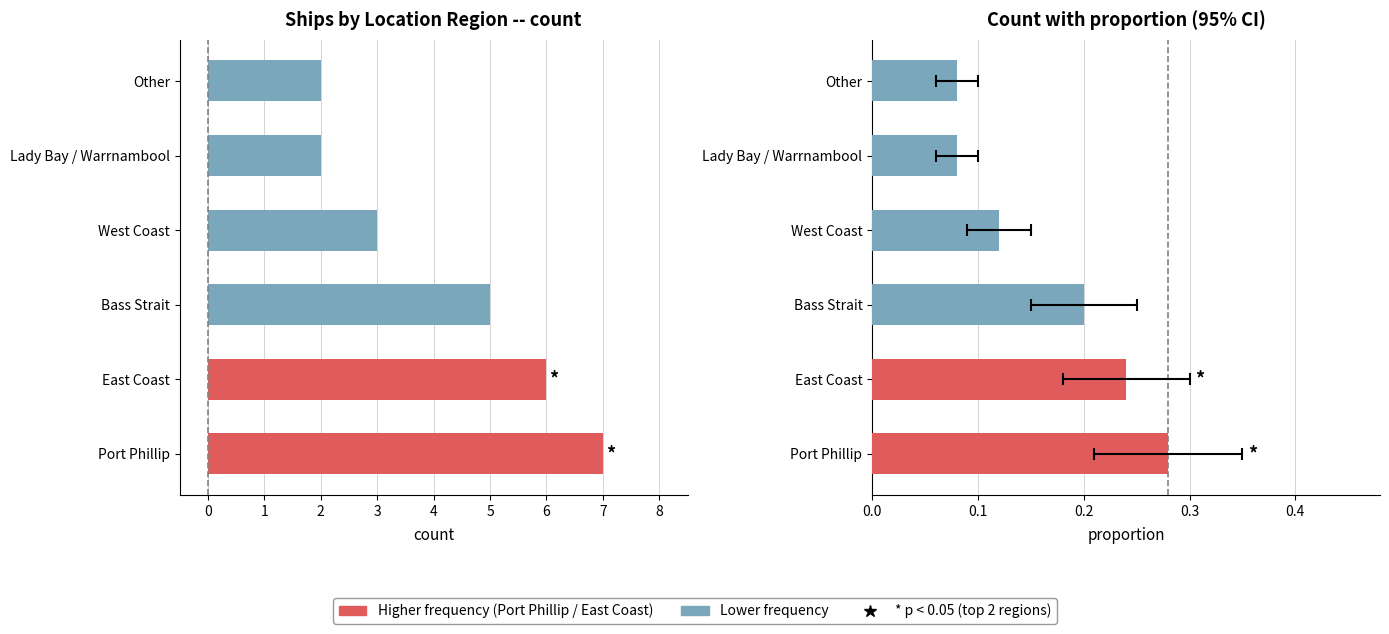

What is the average value?

0.2